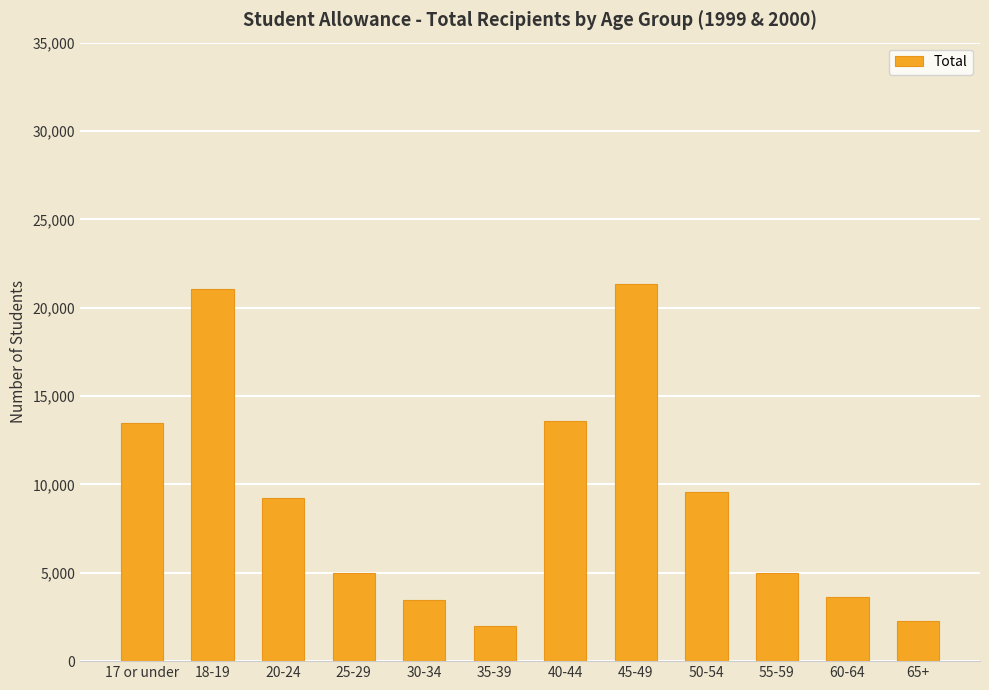

Approximately how many times larger is the value at 40-44 compared to 35-39?

6.9